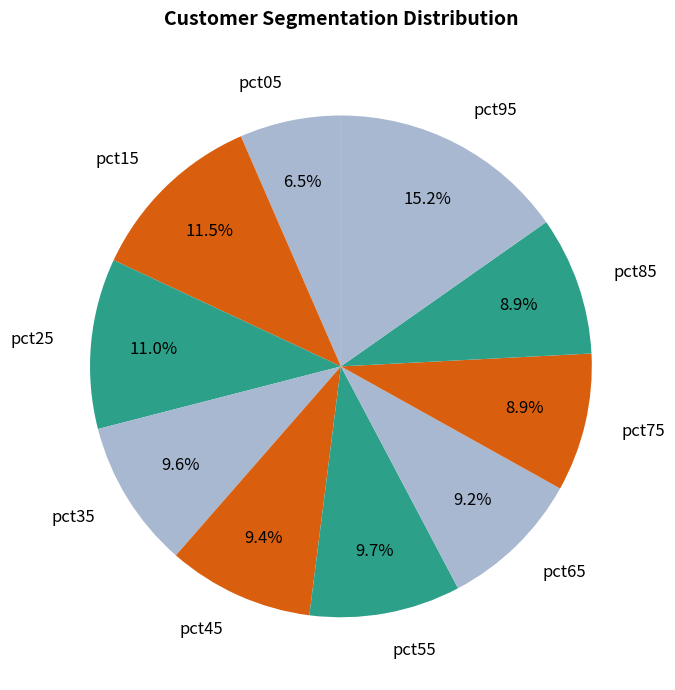

To the nearest percent, what is the difference between the largest and smallest slice percentages?

9%